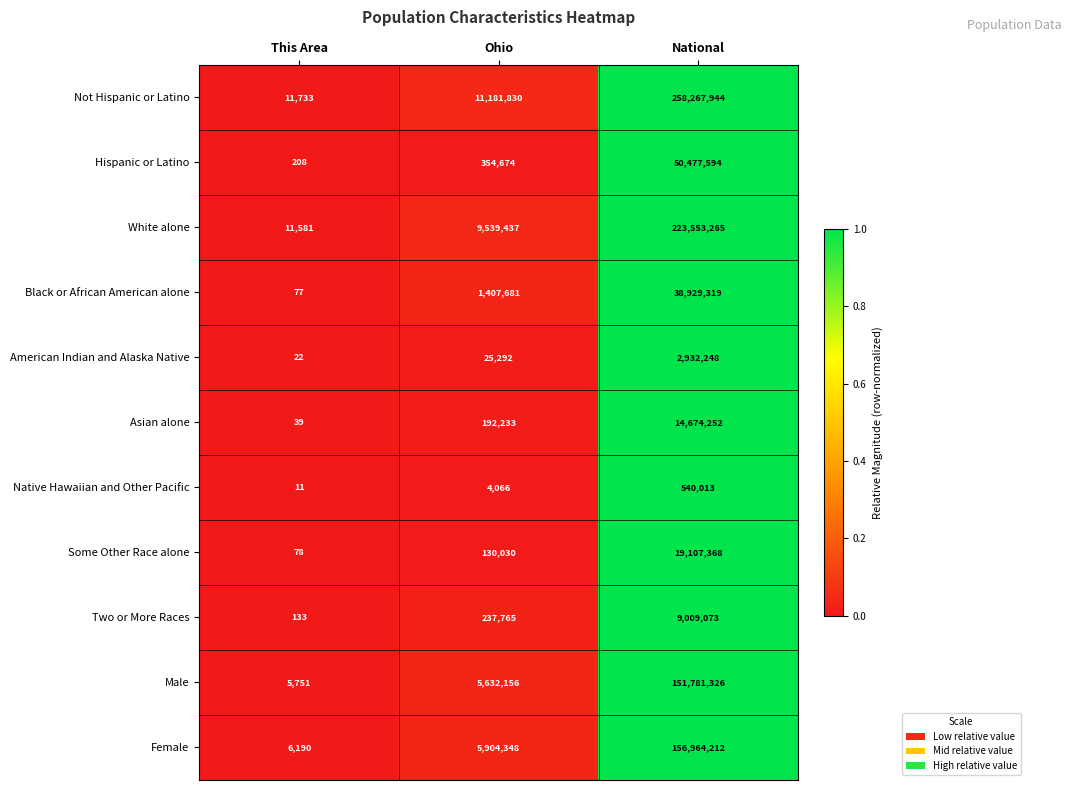

Where is White alone nearest to the value 111782423?

Ohio